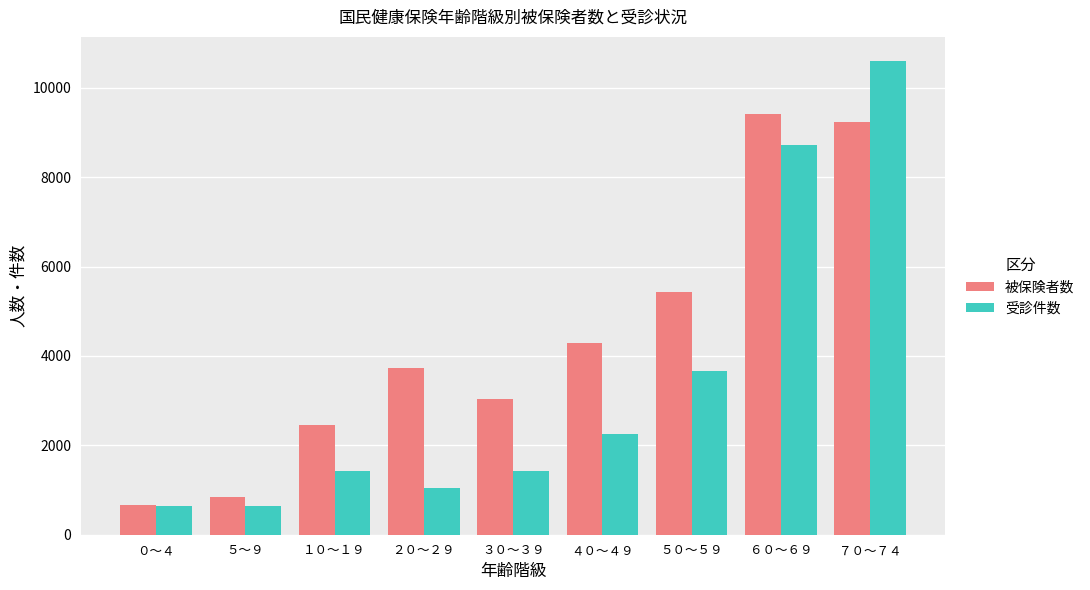

Which series has the widest spread of values?

受診件数